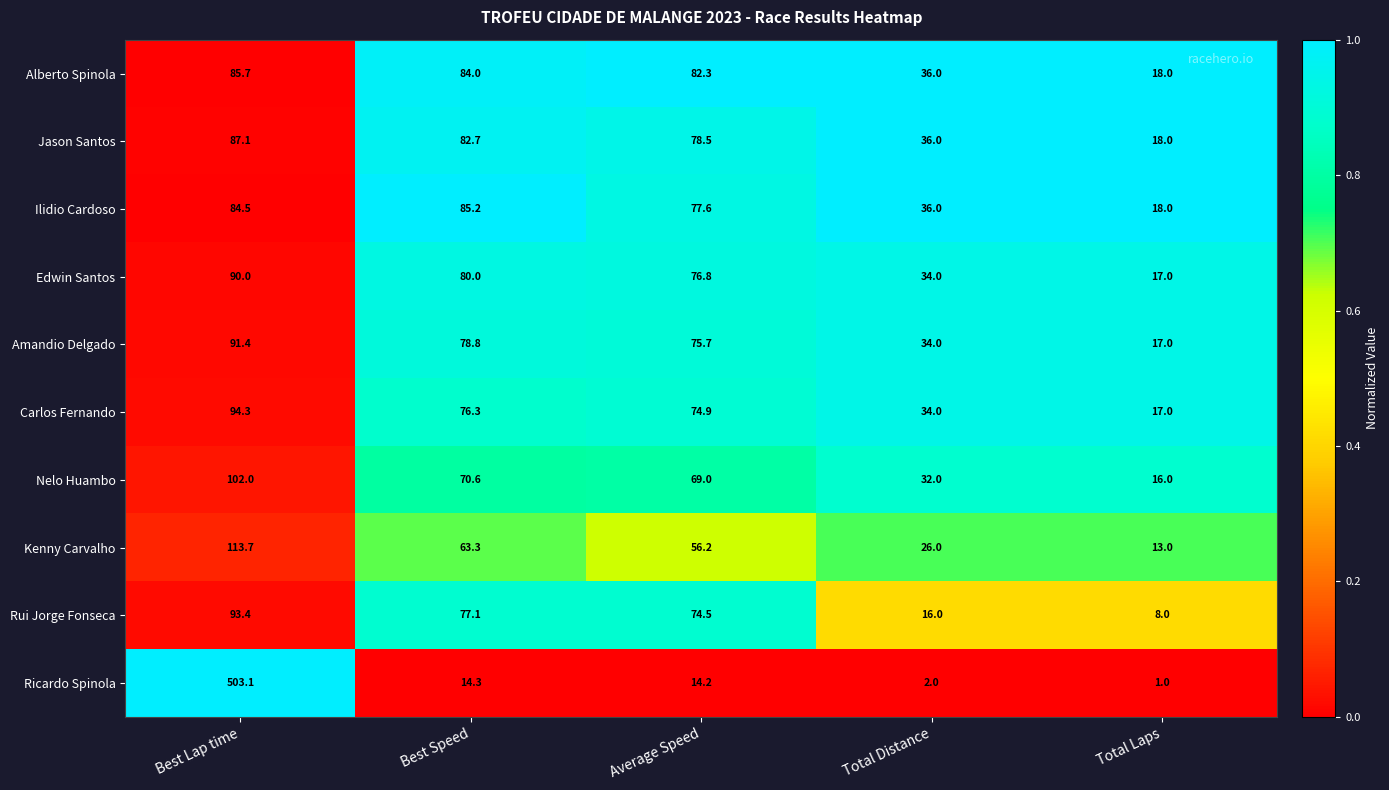

Which series has the largest range (max minus min)?

Ricardo Spinola